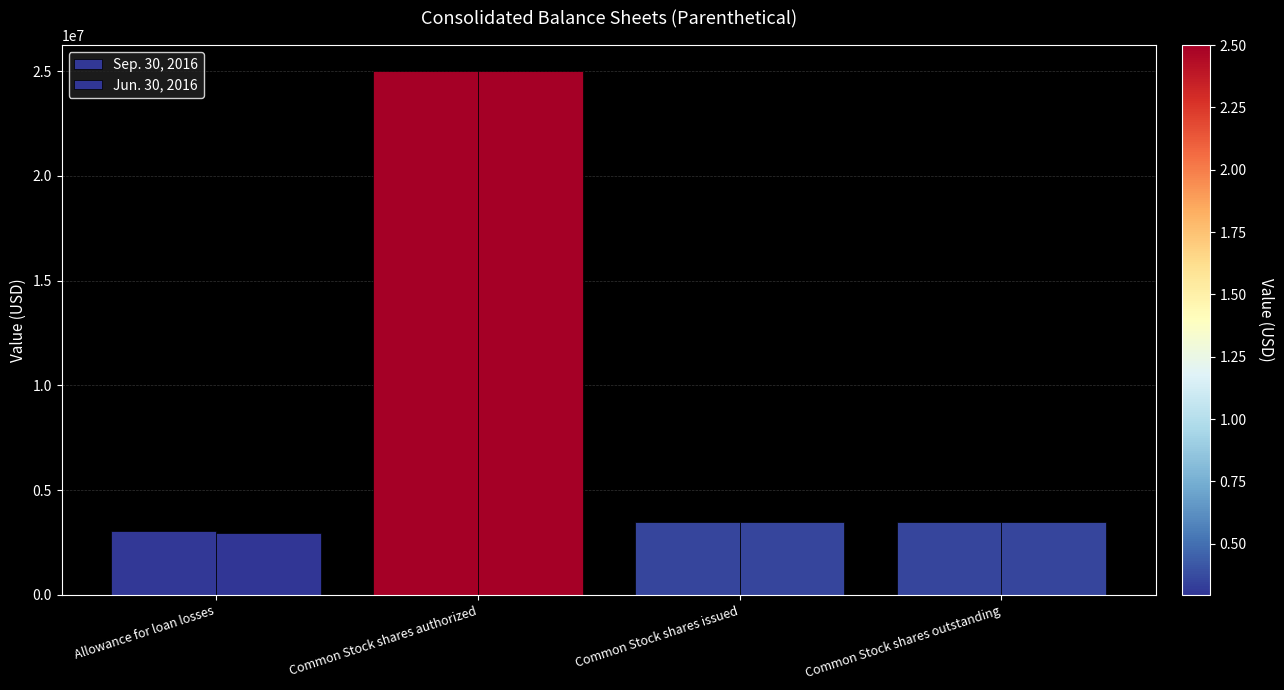

At which category is the sum across all series the highest?

Common Stock shares authorized